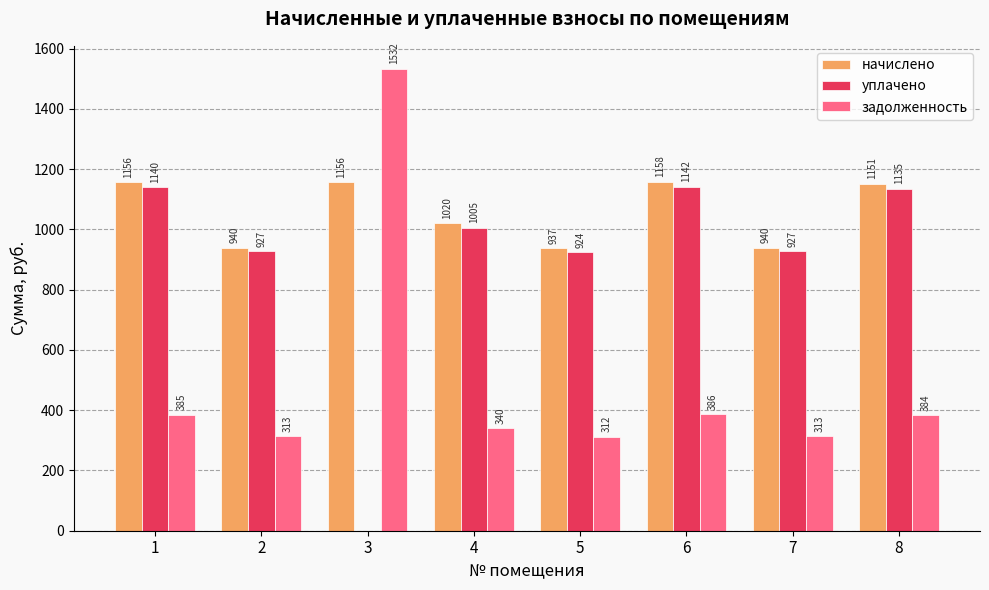

At which label is начислено closest to 1047?

4